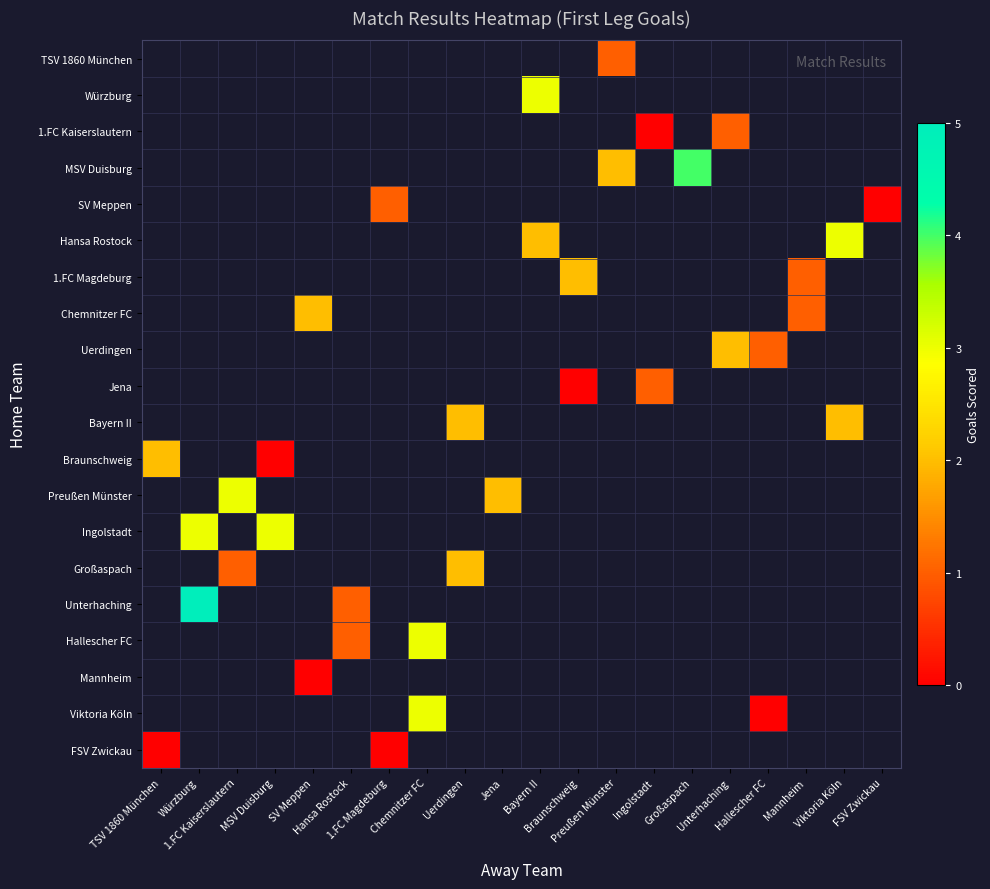

How many values in Braunschweig are above zero?

1